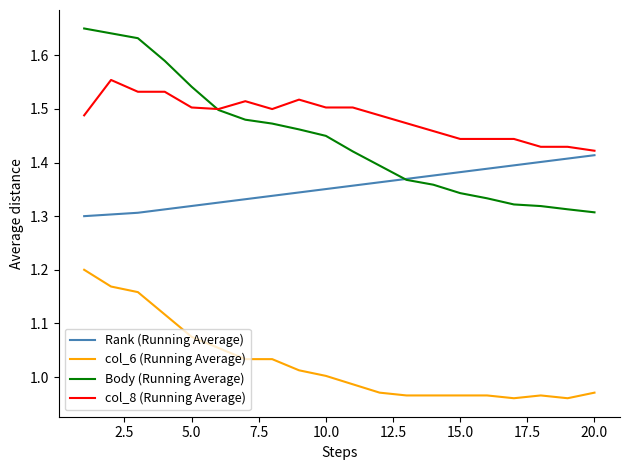

True or false: col_6 (Running Average) and Rank (Running Average) cross at least once.

False